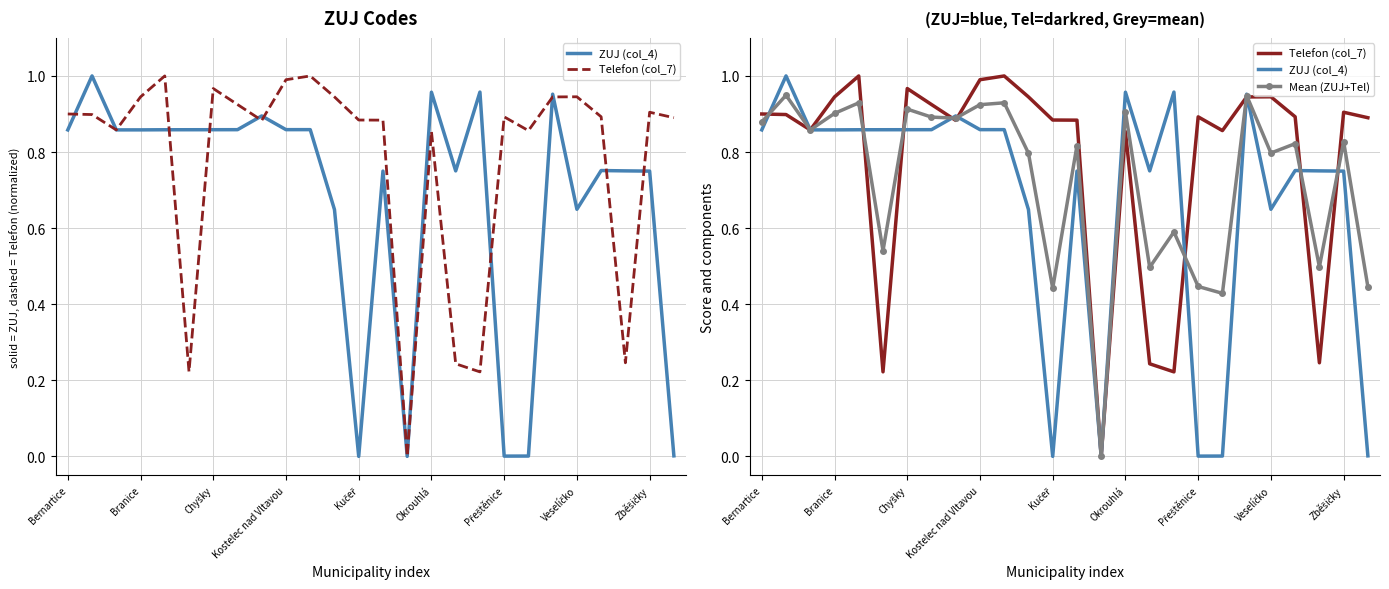

What are all the series names shown in the legend?

ZUJ (col_4), Telefon (col_7), Mean (ZUJ+Tel)